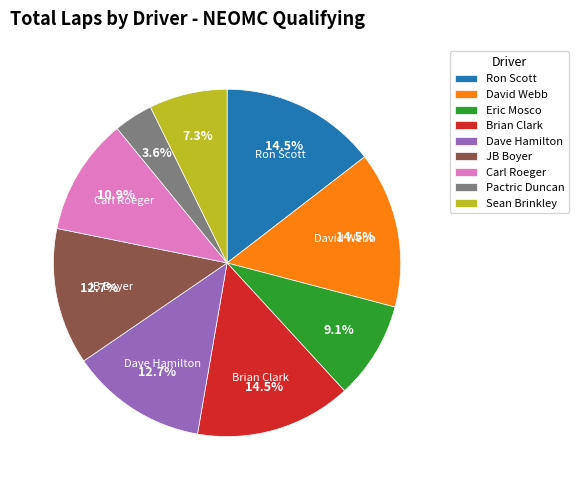

Is there a majority slice in this chart?

No